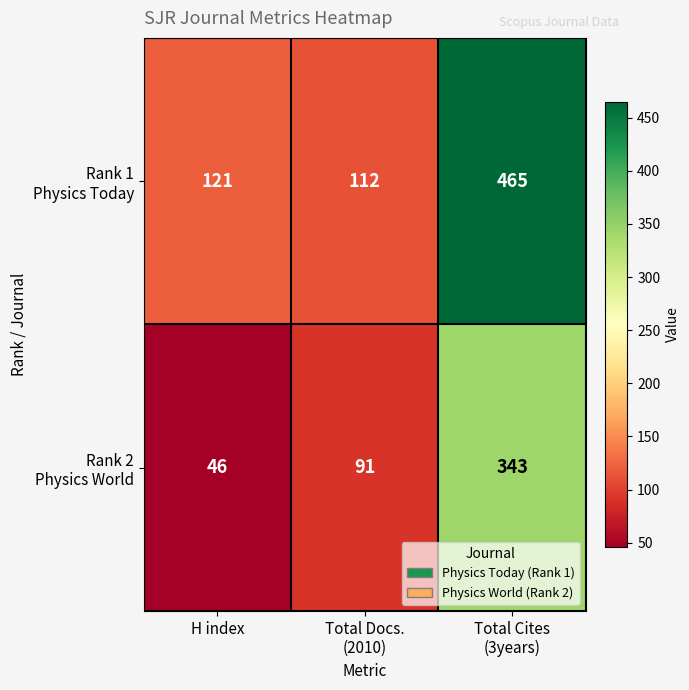

Which category has the lowest value across all series?

H index